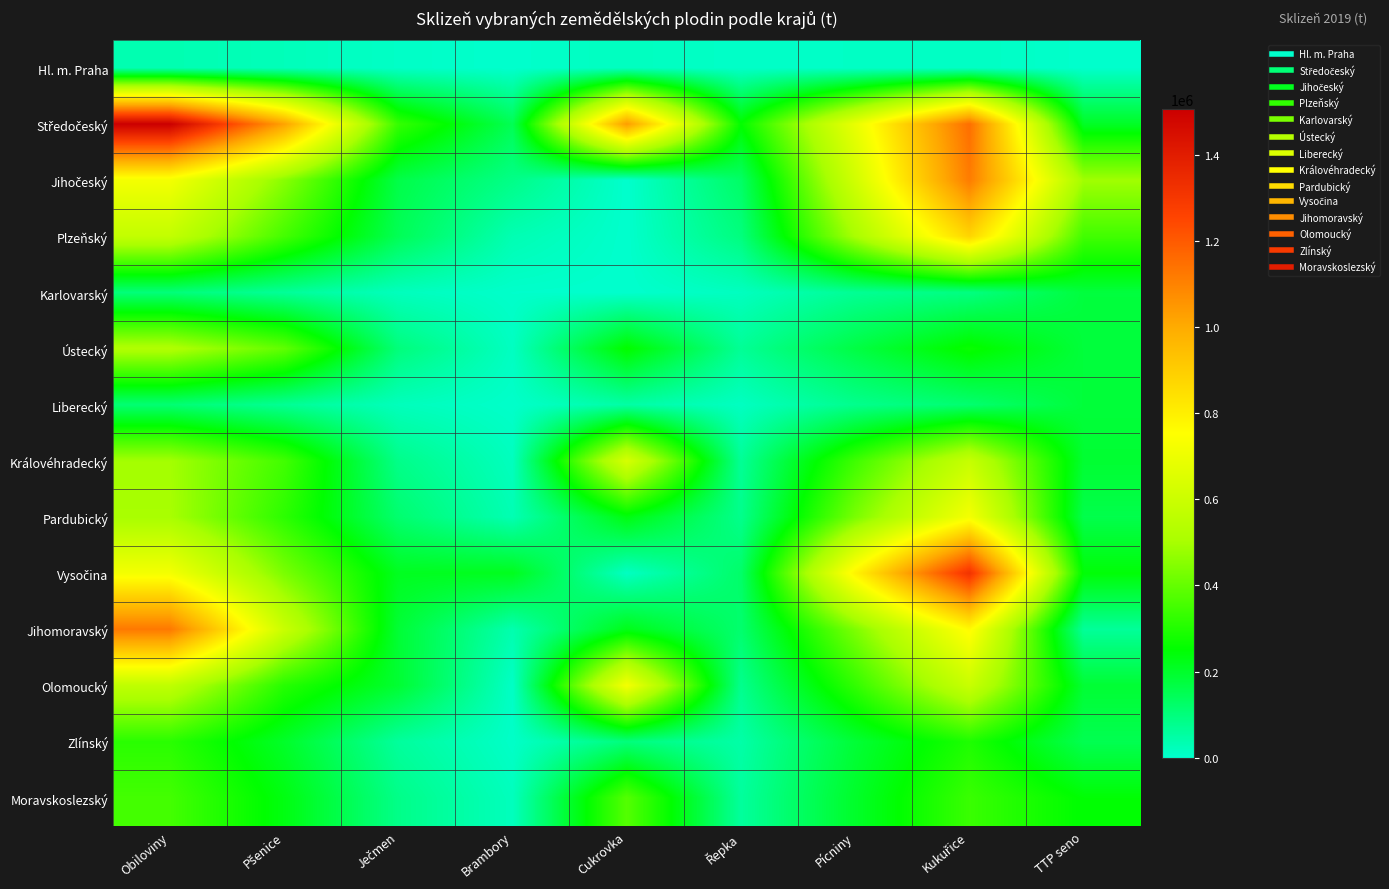

Which has a higher value, Řepka or Cukrovka?

Cukrovka